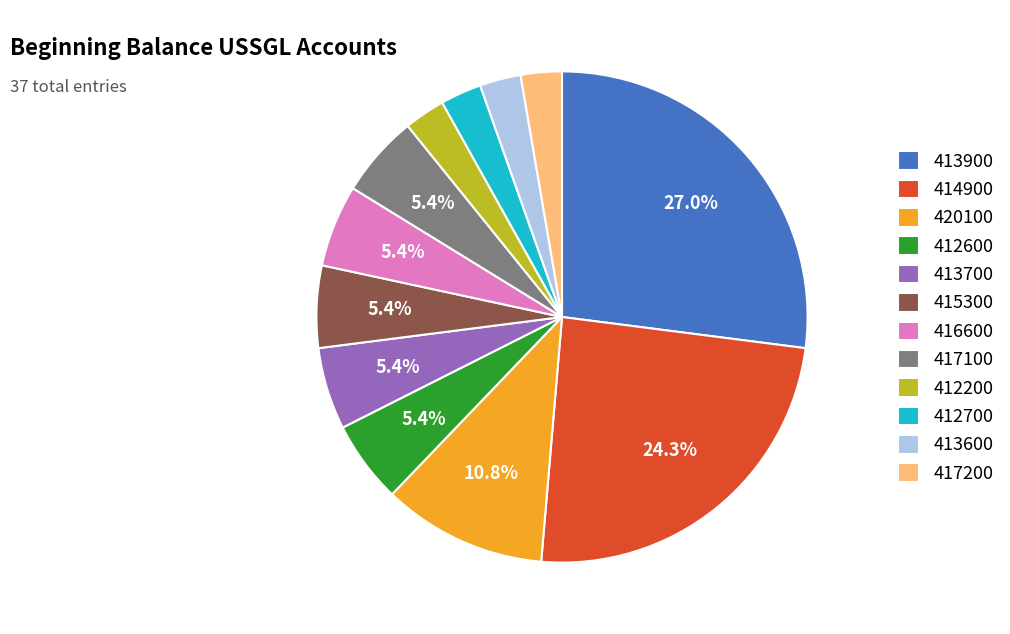

Is it true that 413600 is 16% of the pie?

False